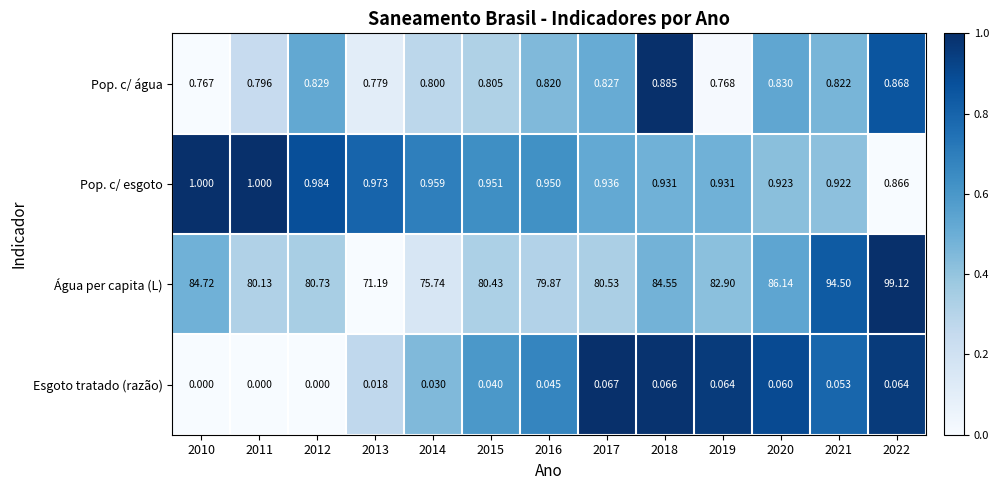

Rank the series at 2018 from lowest to highest value.

Esgoto tratado (razão), Pop. c/ água, Pop. c/ esgoto, Água per capita (L)